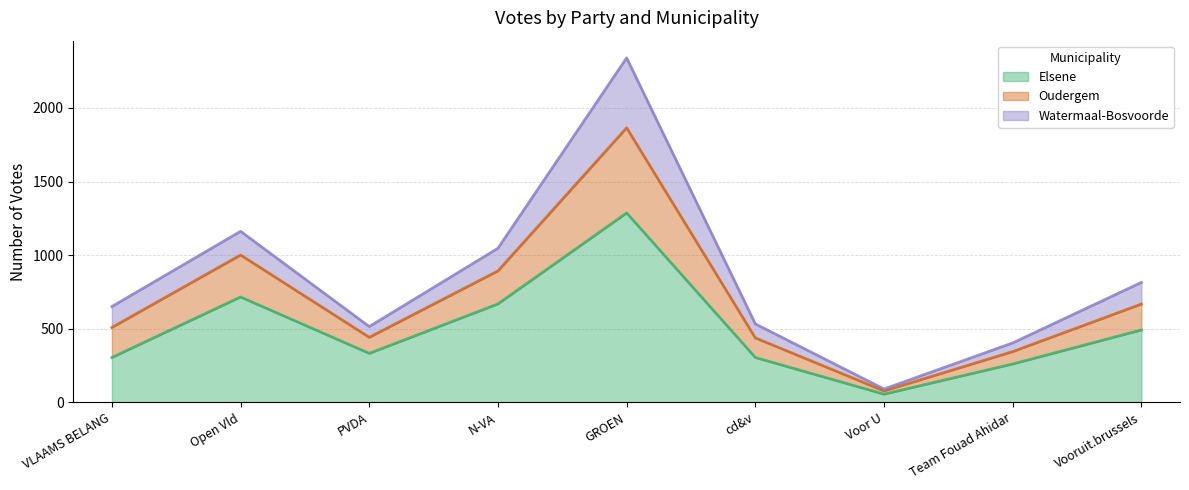

Which category has the lowest value in the Oudergem series?

Voor U